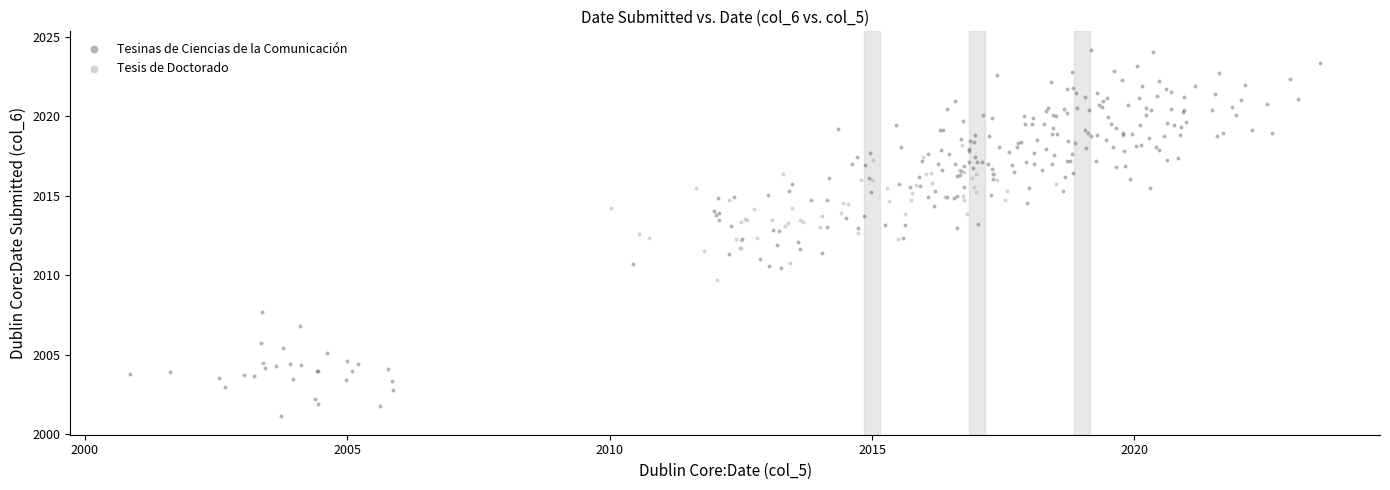

Which series has the largest Y range (max minus min)?

Tesinas de Ciencias de la Comunicación